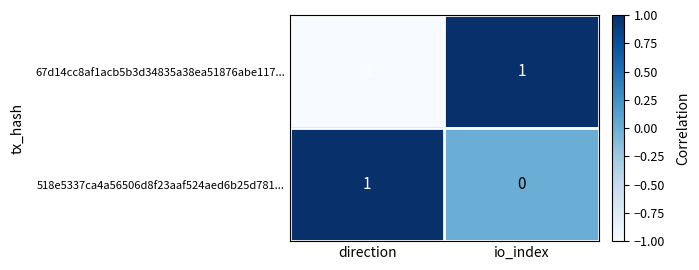

Which series has the largest total across all categories?

518e5337ca4a56506d8f23aaf524aed6b25d781...